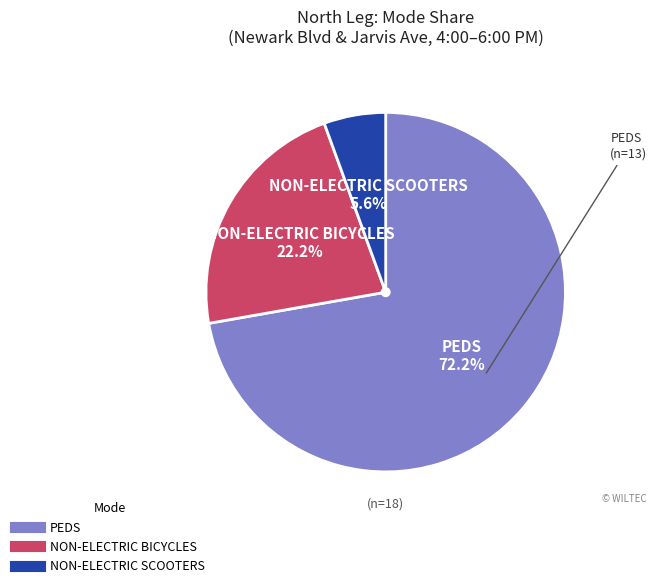

Does any single category account for the majority?

Yes